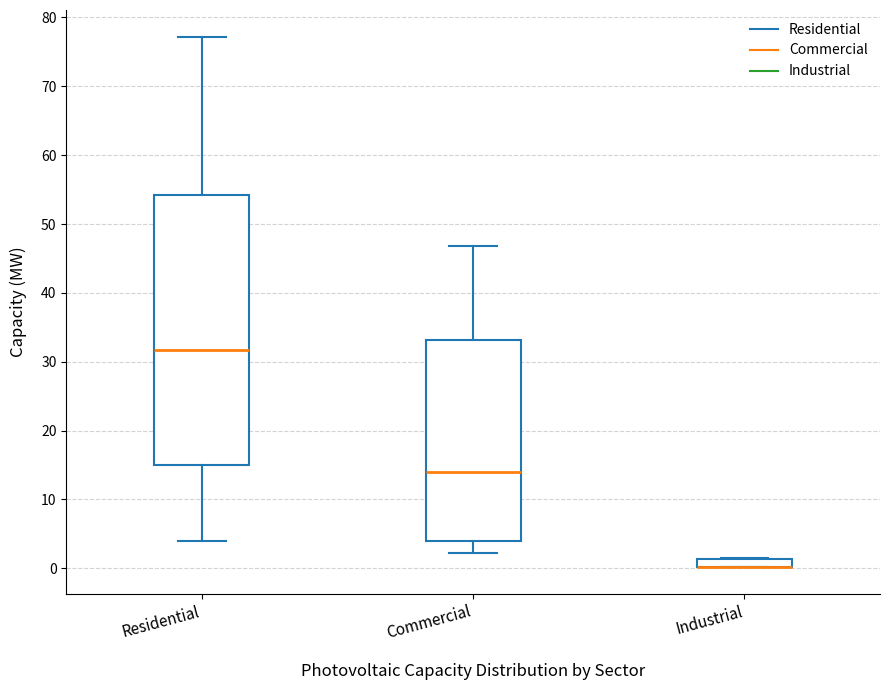

Where is the upper edge of the box for Industrial on the y-axis? The values are not printed on the chart, so give them approximately, as read against the axis.

1